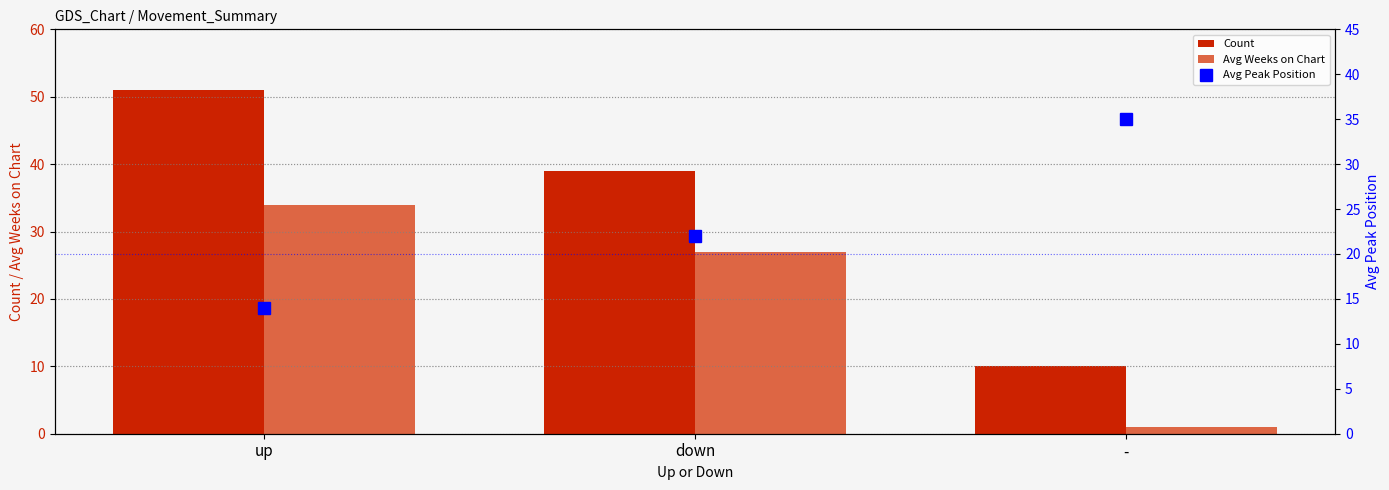

The Avg Peak Position series shows 22 at down. True or false?

True